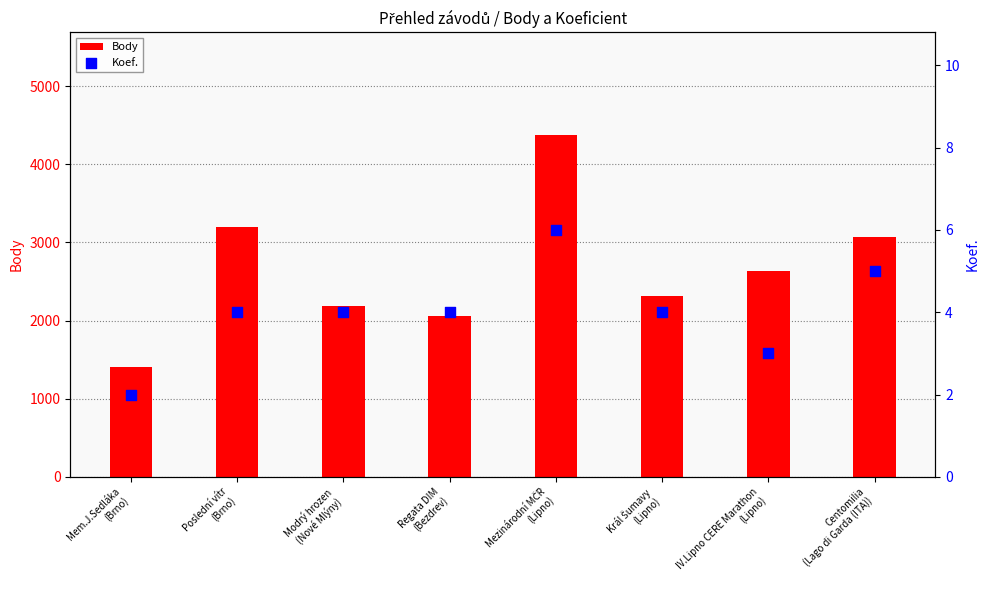

Which series reaches the maximum Y coordinate?

Body